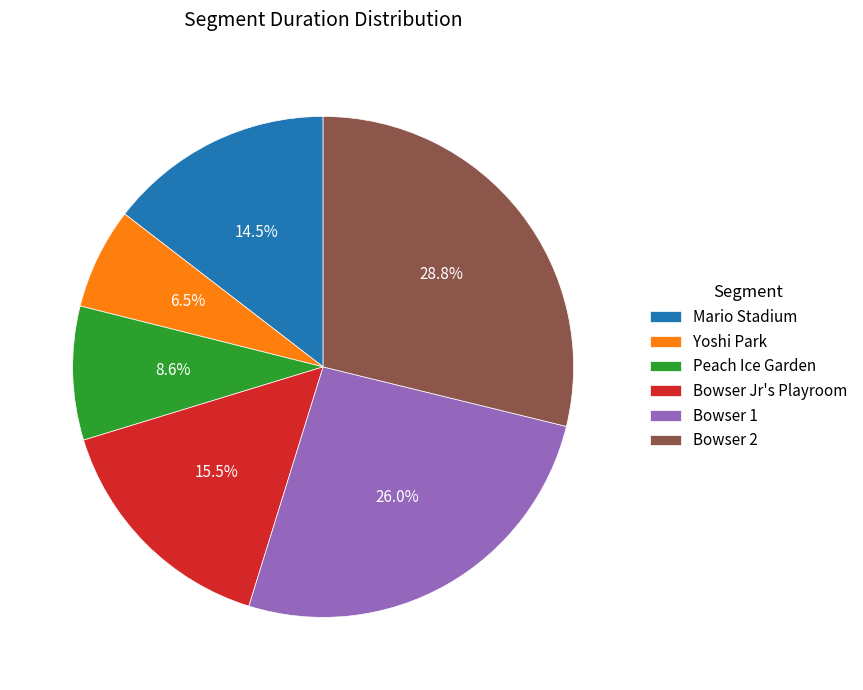

What is the smallest slice in the pie chart?

Yoshi Park